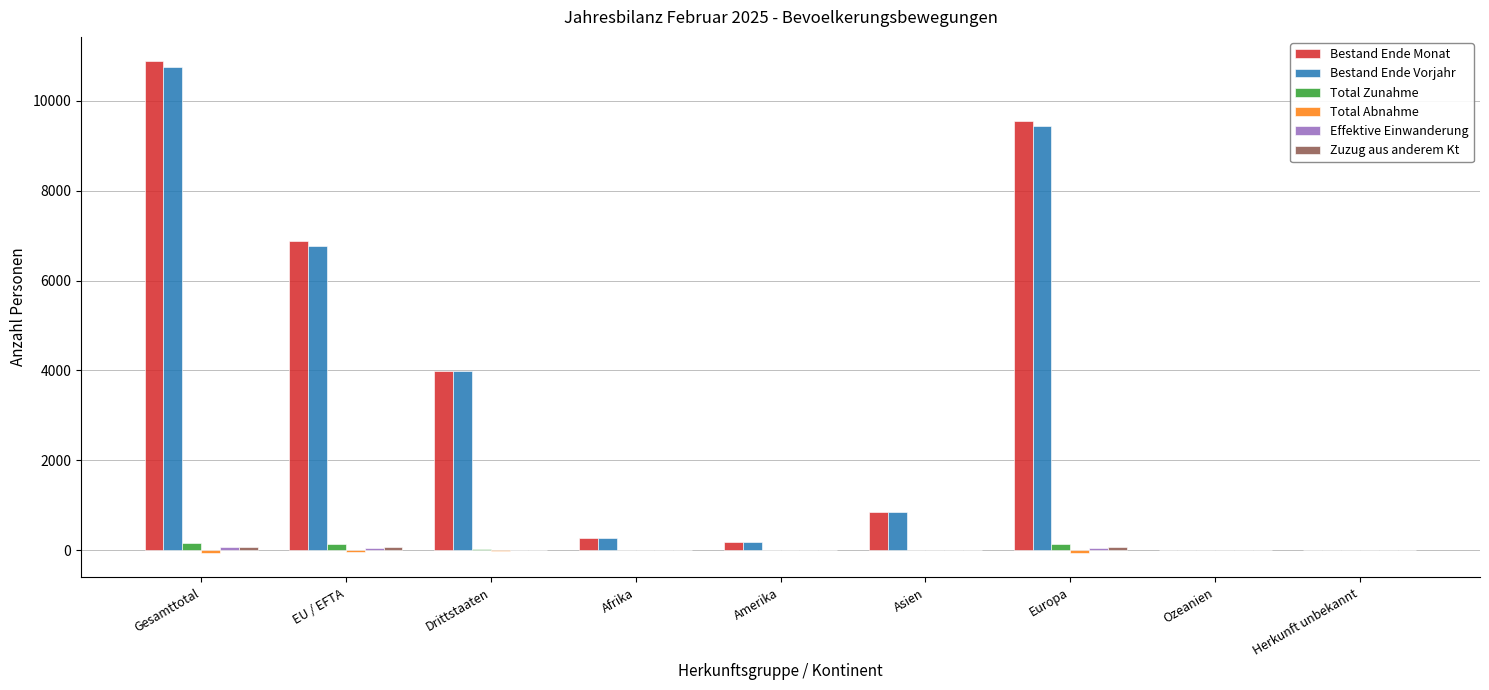

How many categories are shown in the chart?

9